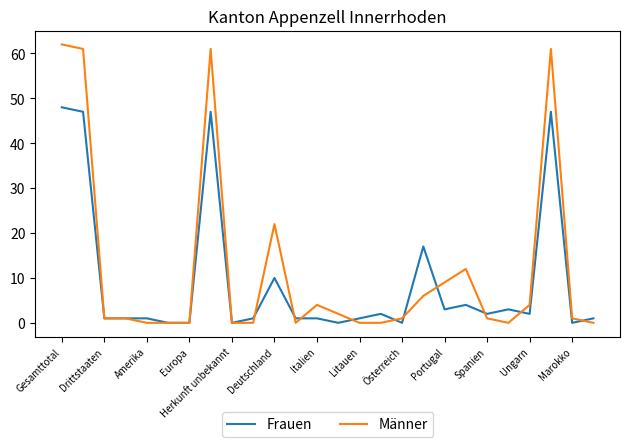

What is the highest value of the Frauen series?

48